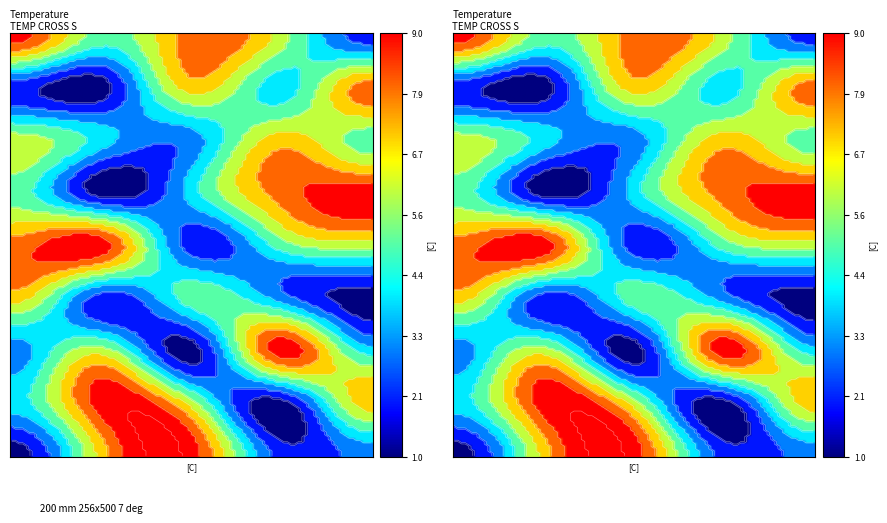

True or false: row9 has a value of 0 at 0.

False